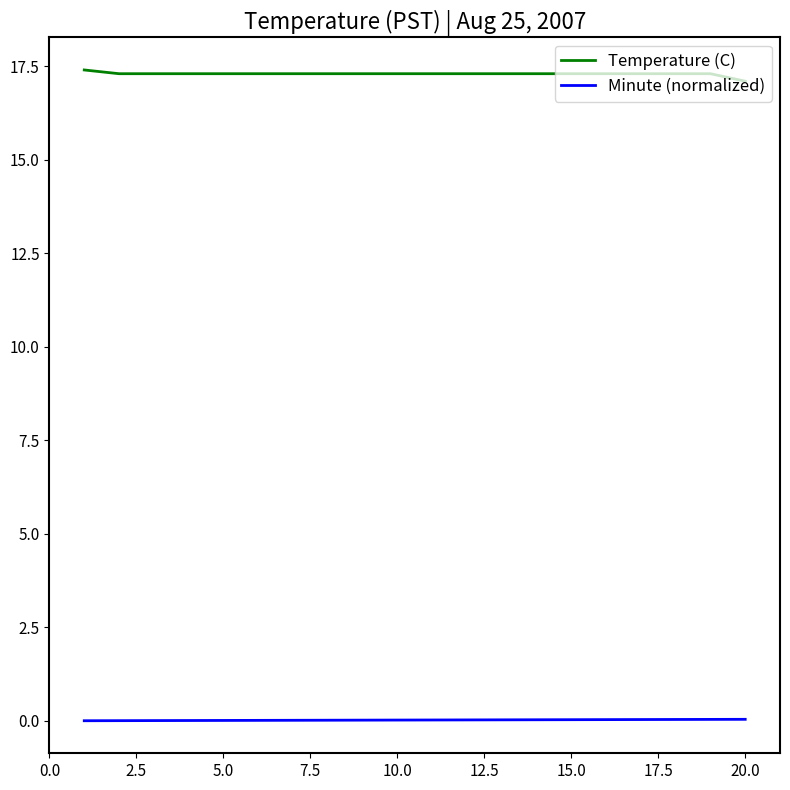

What is the greatest value displayed?

17.4